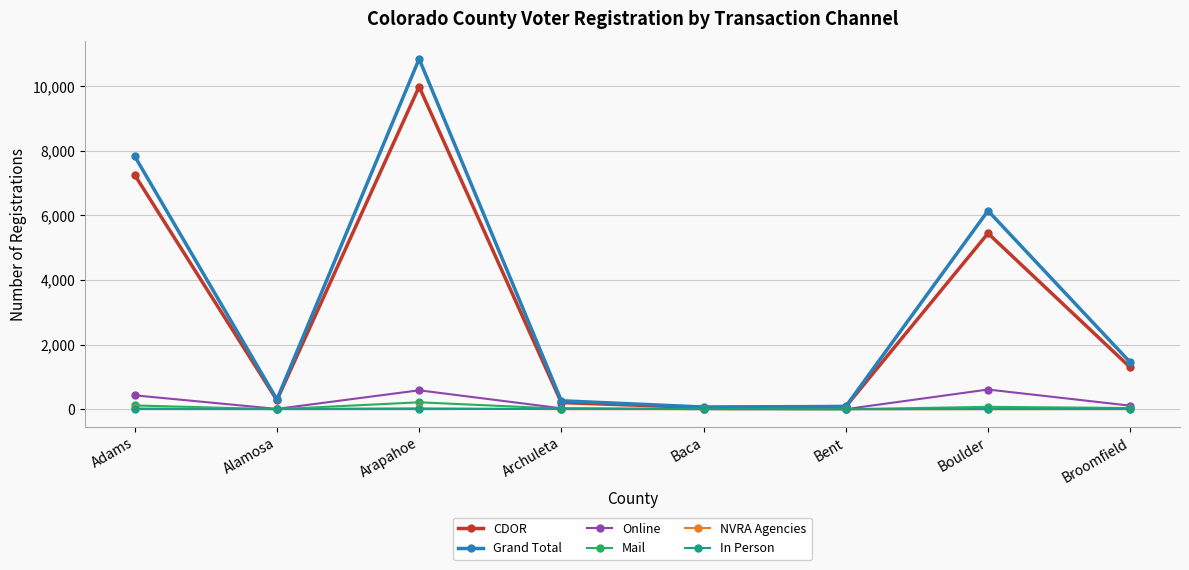

How many values in the Mail series are below 37?

4